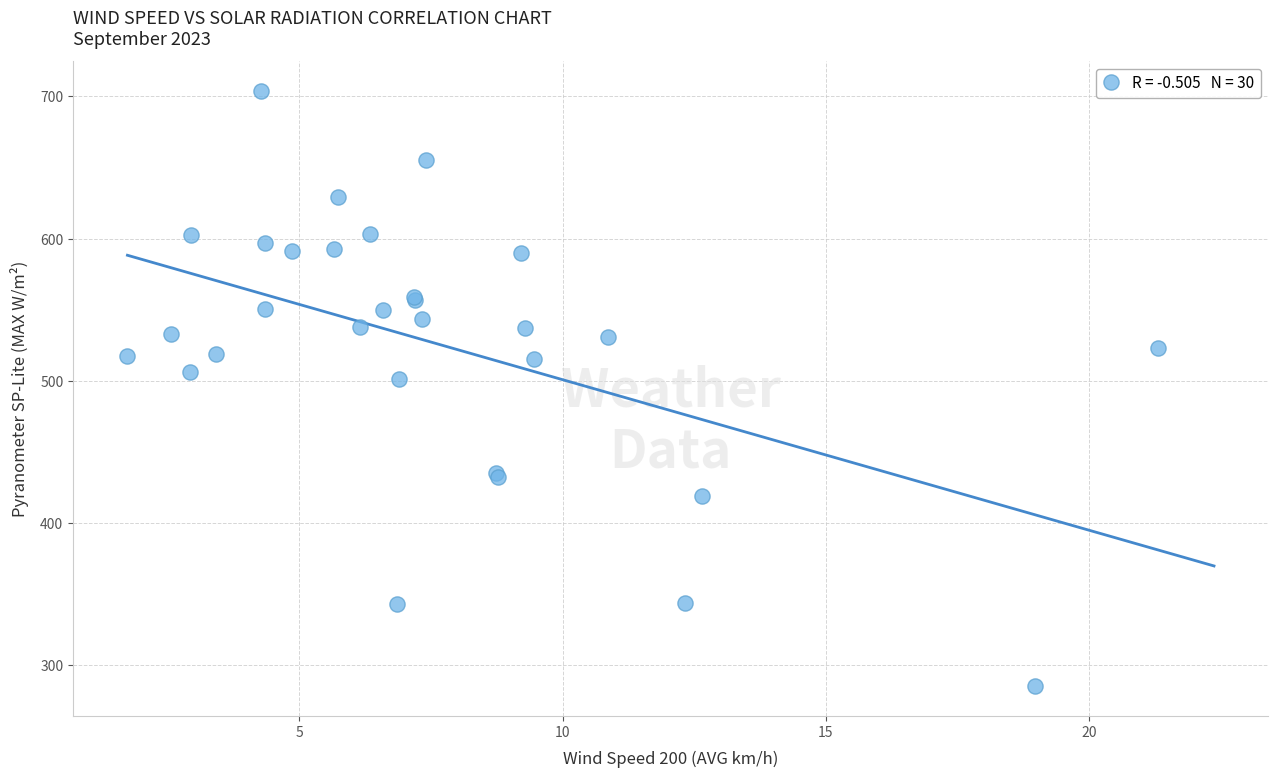

What Y value in the scatter plot is closest to 494?

501.1